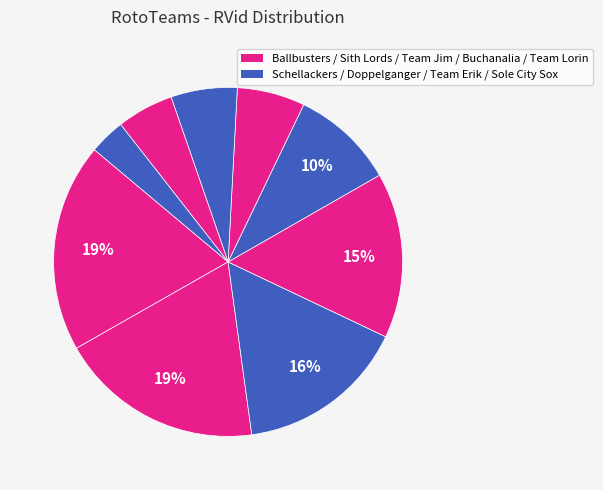

How many segments does this pie chart have?

9